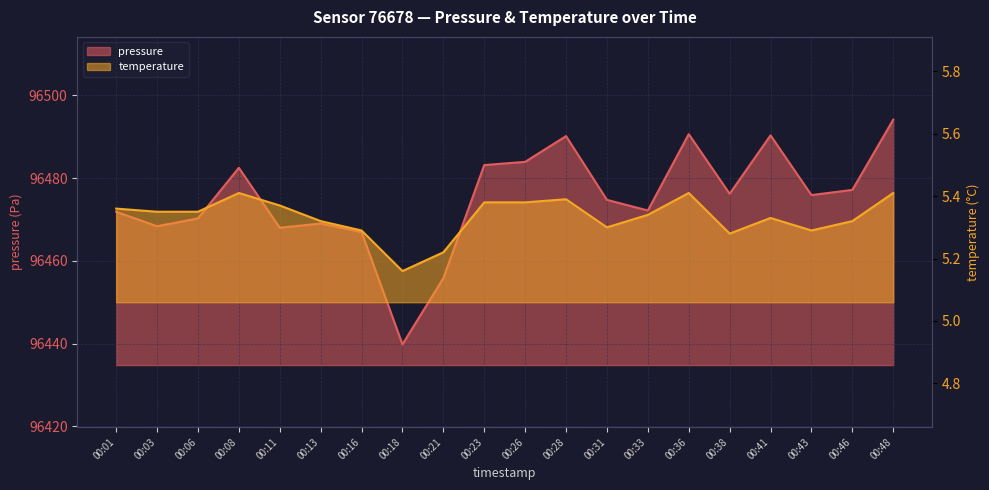

The value of temperature at 00:23 is 8.5. True or false?

False